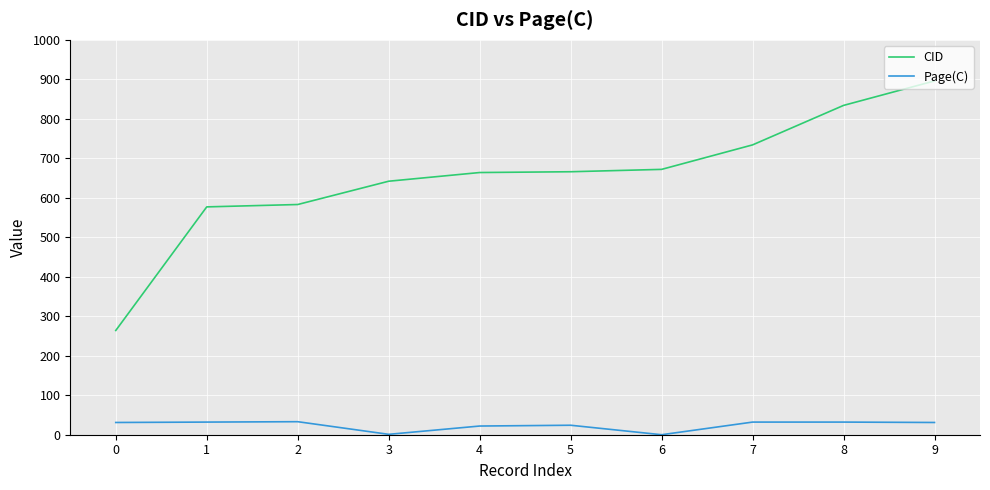

What is the greatest value displayed?

896